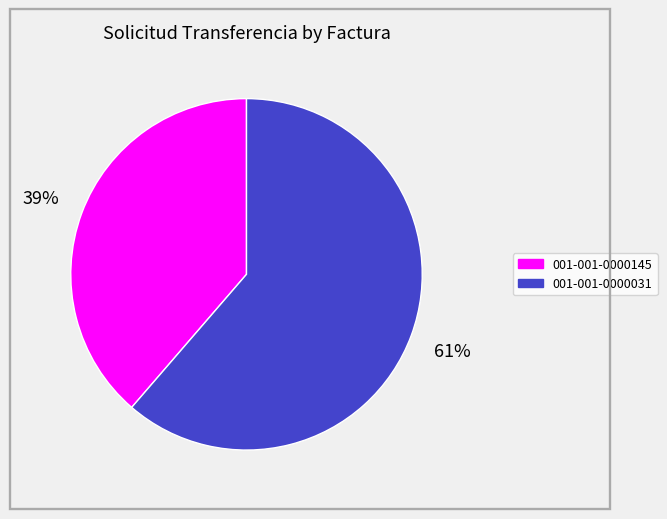

Approximately how many times larger is the value at 001-001-0000031 compared to 001-001-0000145?

1.6